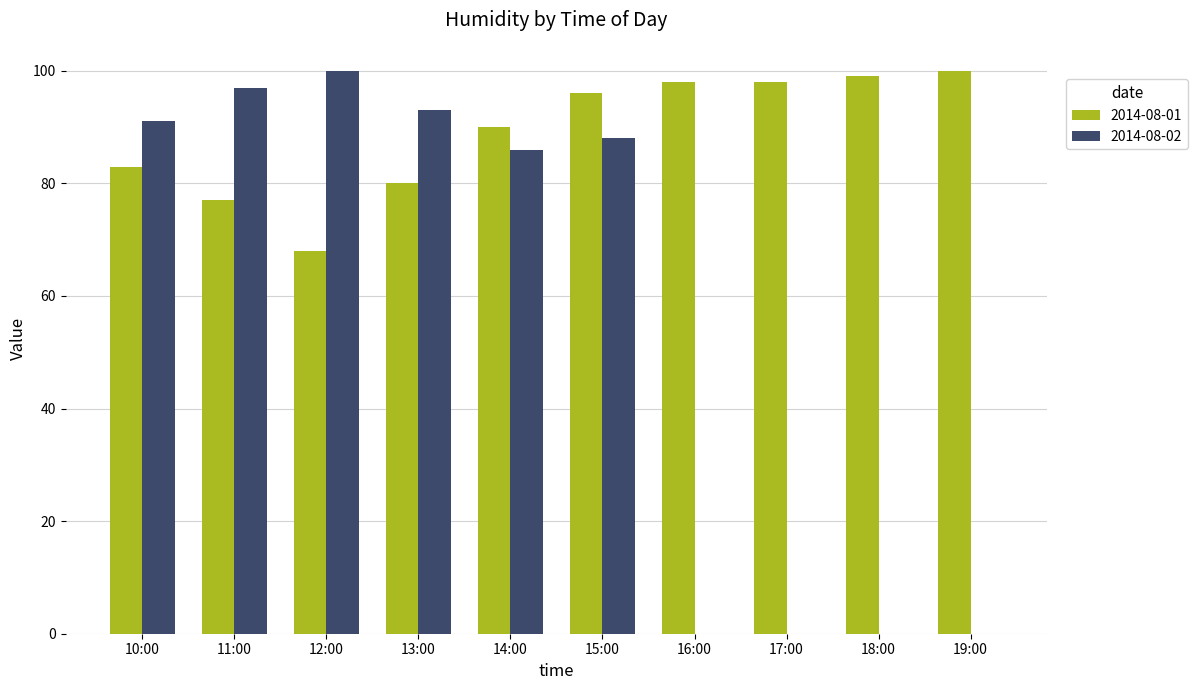

How many categories are shown in the chart?

10